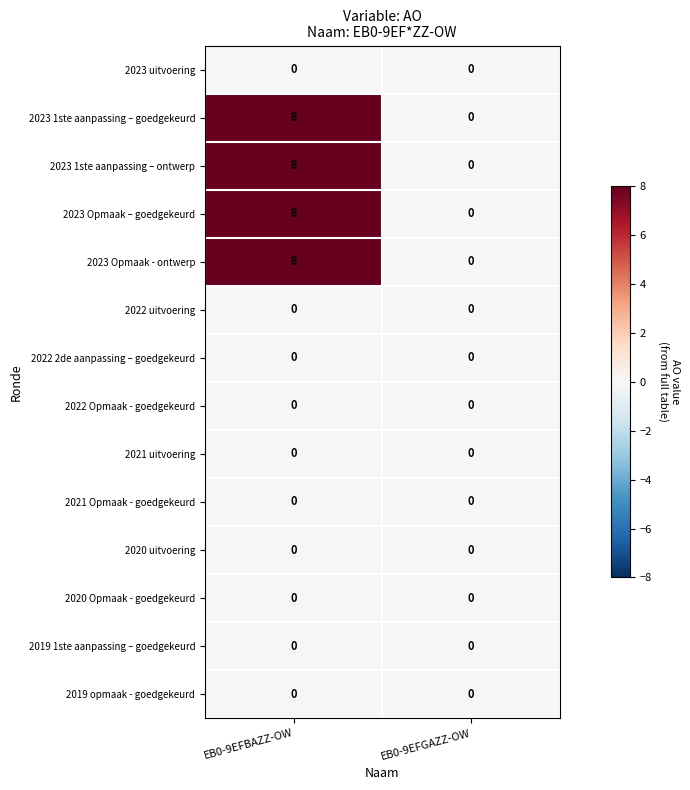

How many categories are shown in the chart?

2